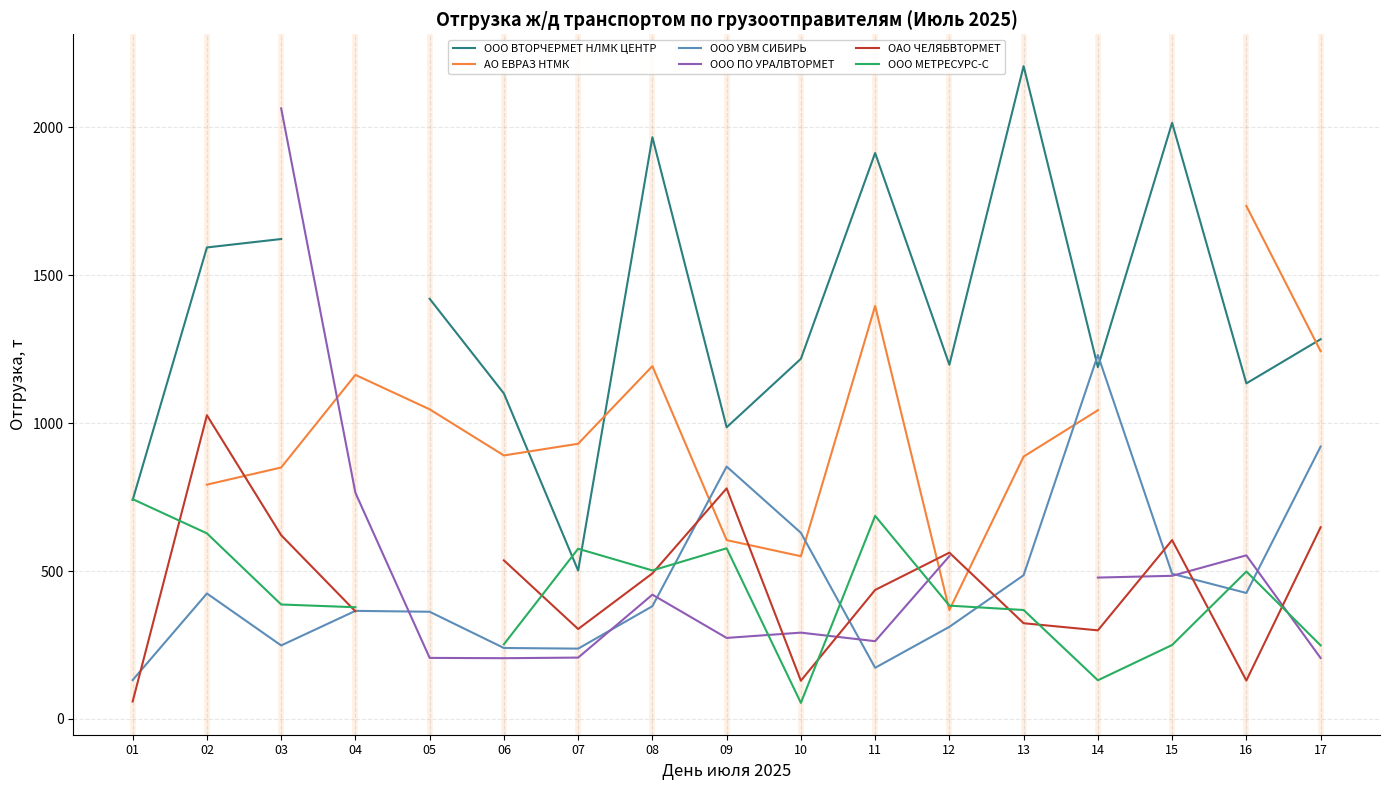

What is the minimum value shown in the chart?

54.4